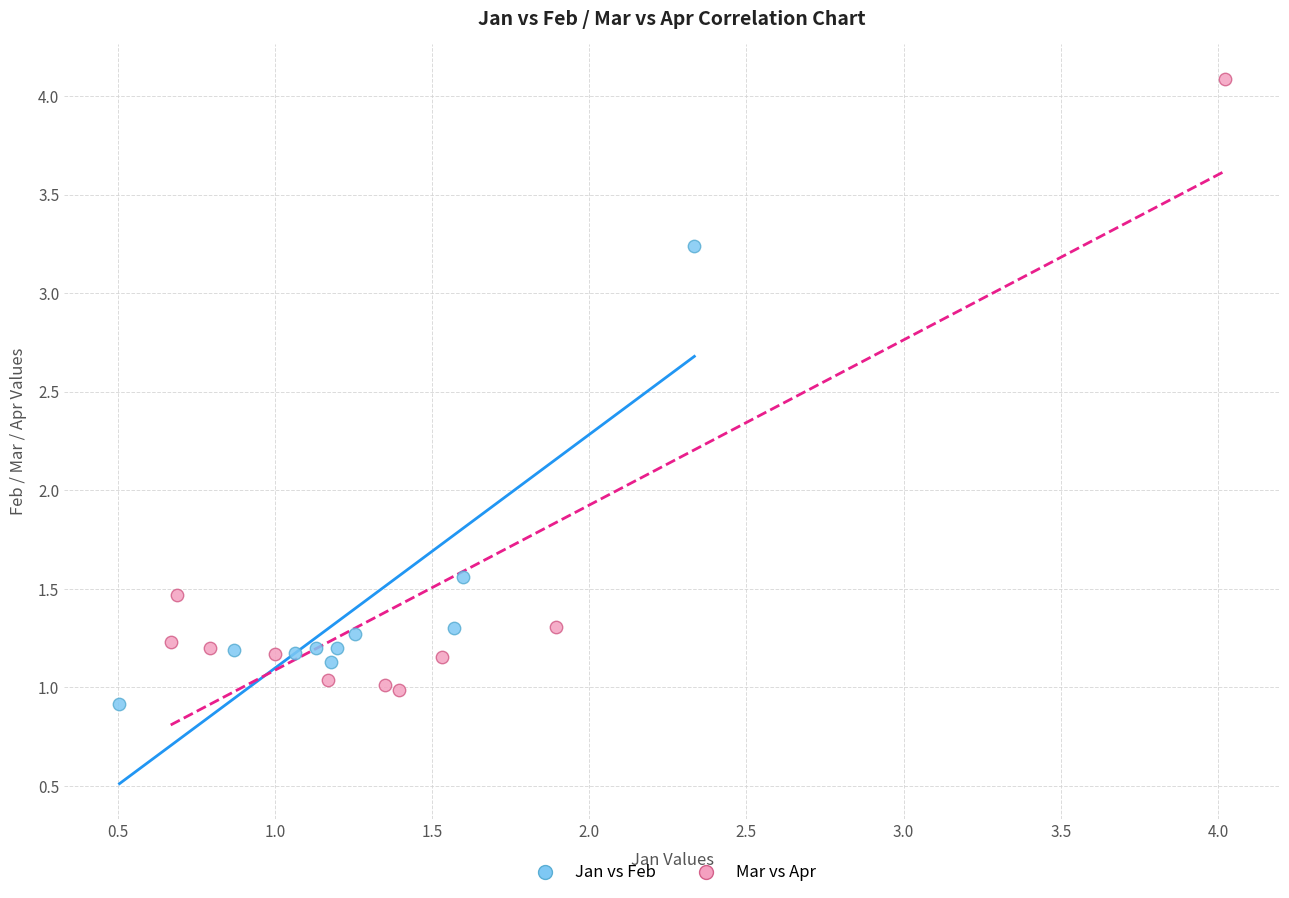

What are all the series names shown in the legend?

Jan vs Feb, Mar vs Apr